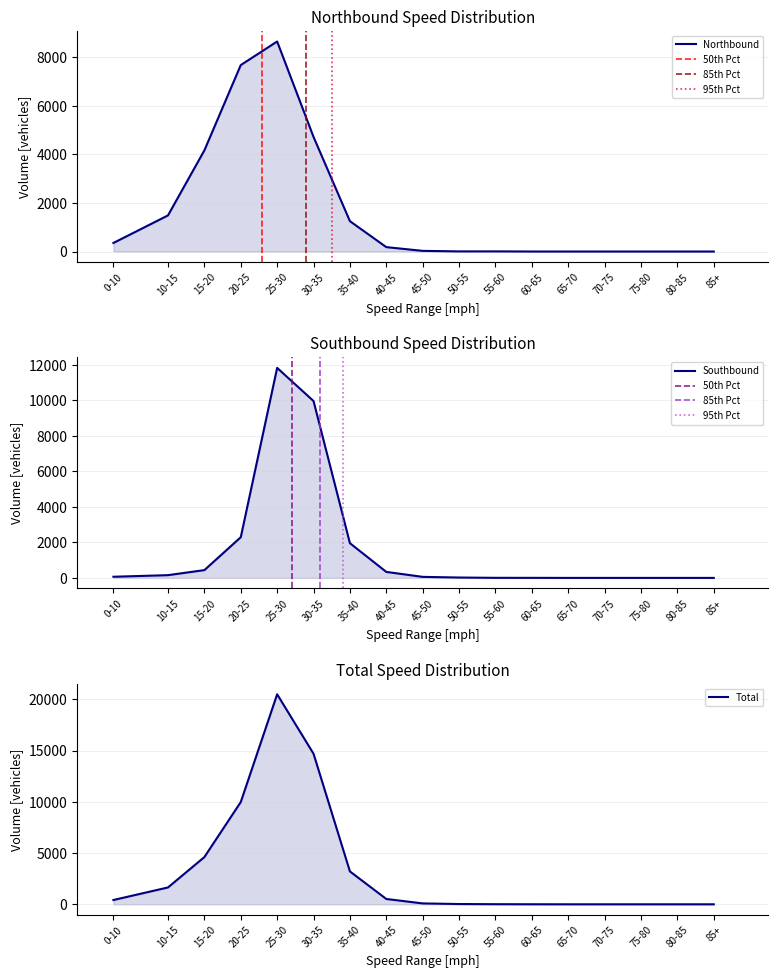

Reading left to right, what are all the values shown in this chart?

Northbound: 353	1488	4168	7683	8654	4722	1251	181	27	5	6	0	0	0	0	0	0
Southbound: 65	155	439	2291	11831	9964	1956	338	59	21	4	3	0	0	0	0	0
Total: 418	1643	4607	9974	20485	14686	3207	519	86	26	10	3	0	0	0	0	0